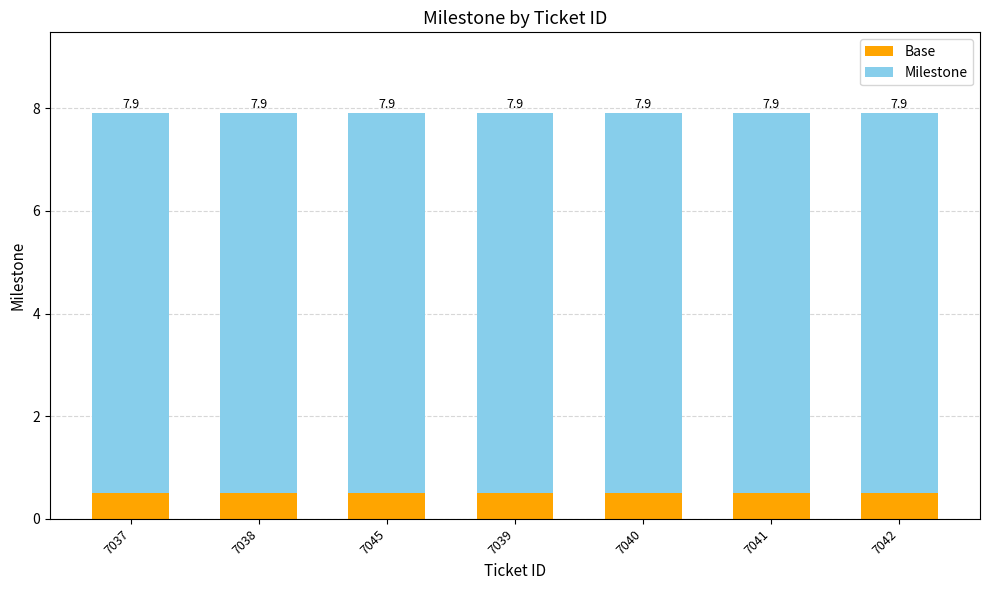

What is the label of the 2nd bar from the right?

7041